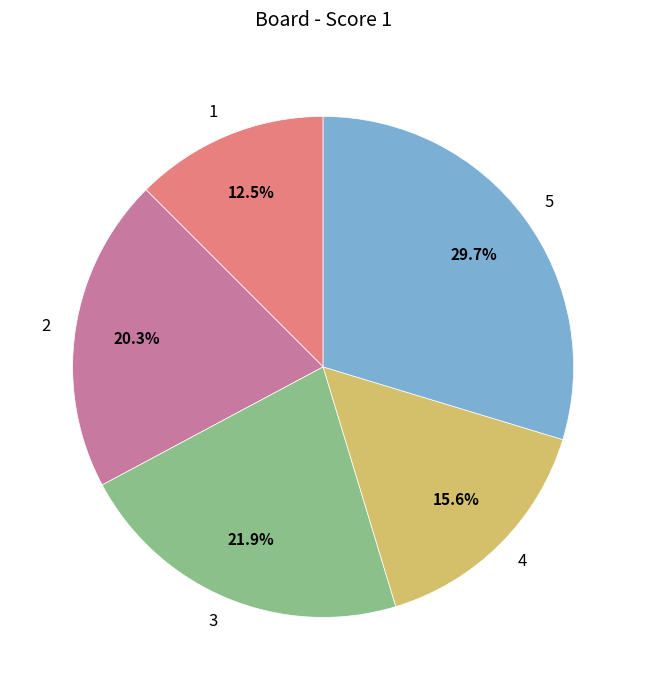

The 4 slice represents 2% of the pie. True or false?

False